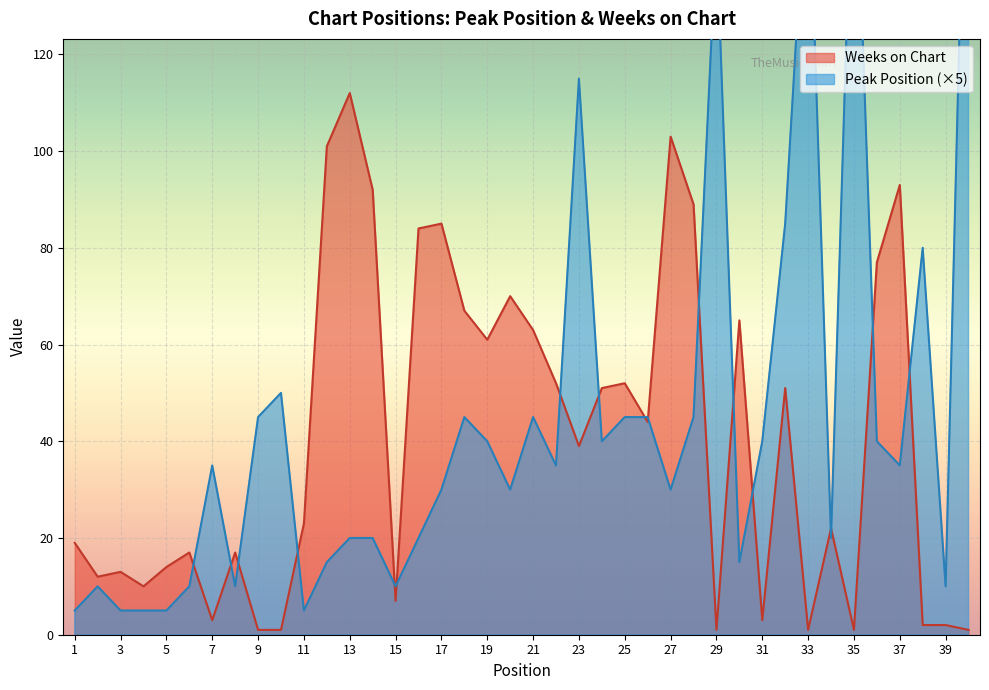

How many lines are shown in the chart?

2